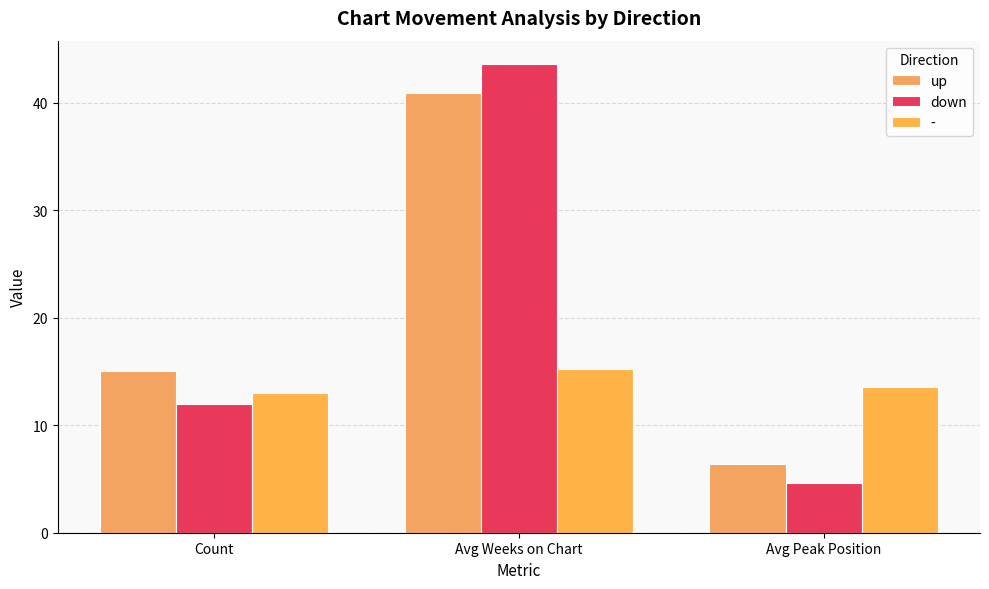

How many values in the up series are below 15?

1